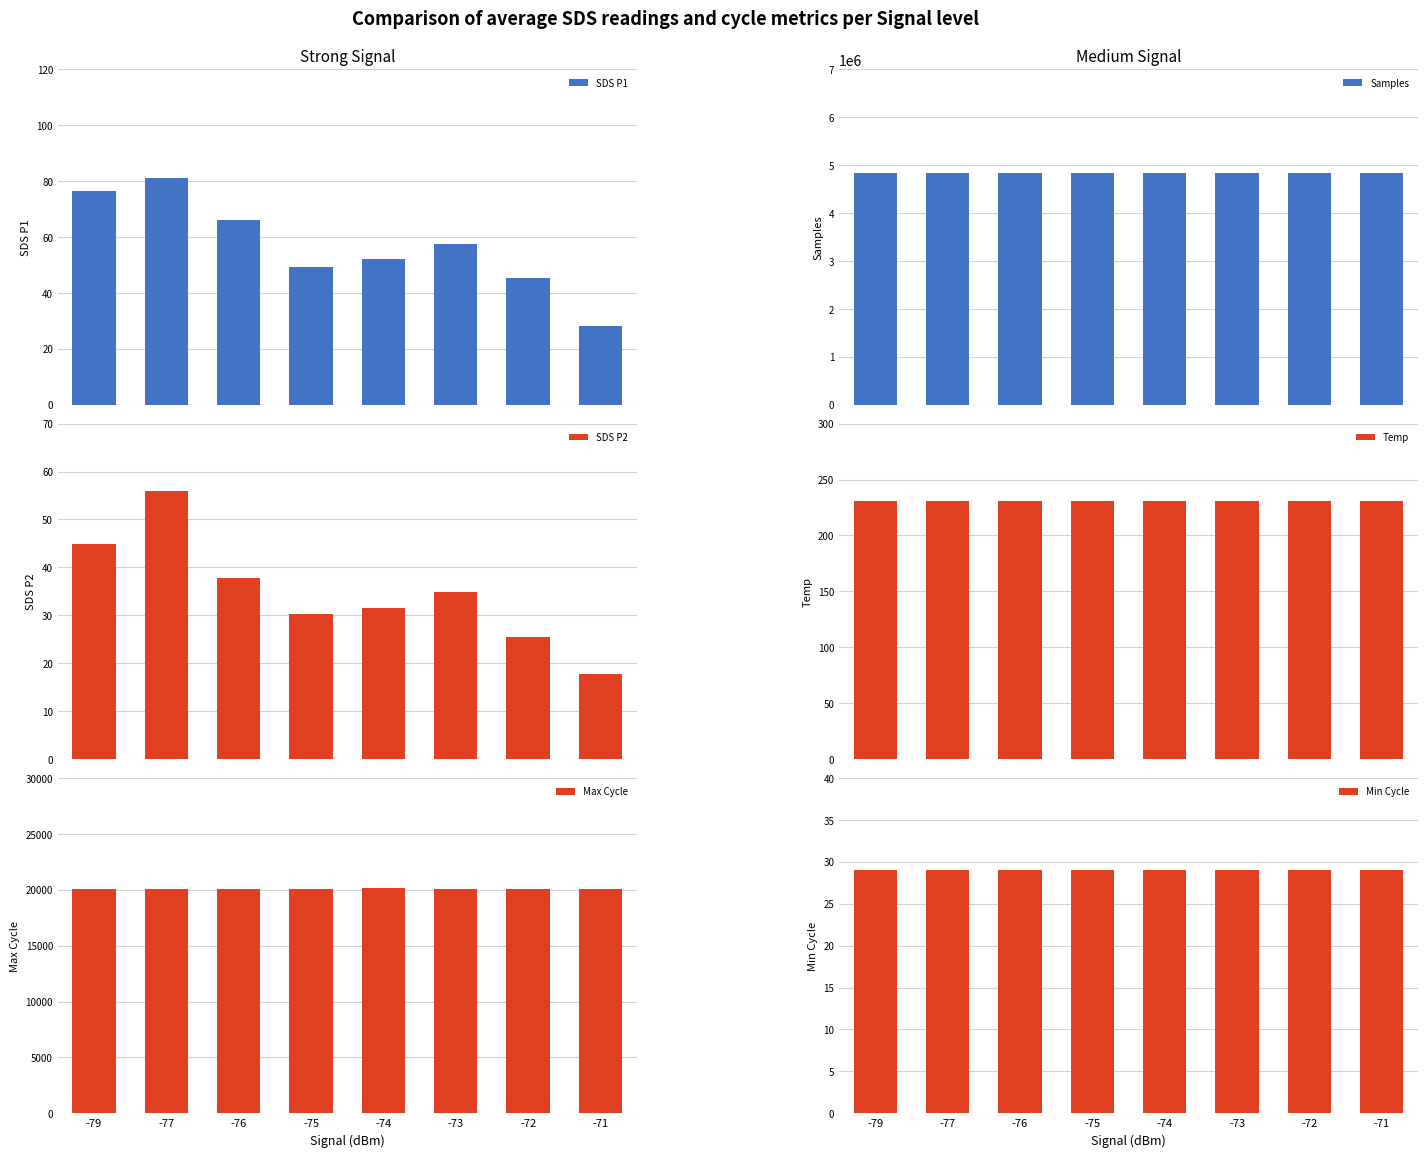

The SDS P2 series shows 31.1 at -71. True or false?

False